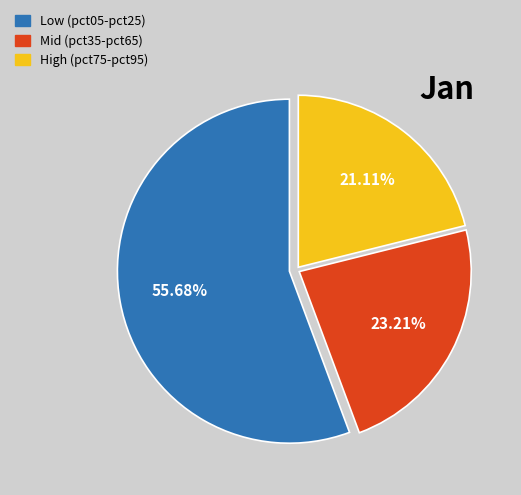

To the nearest percent, what is the average slice percentage?

33%